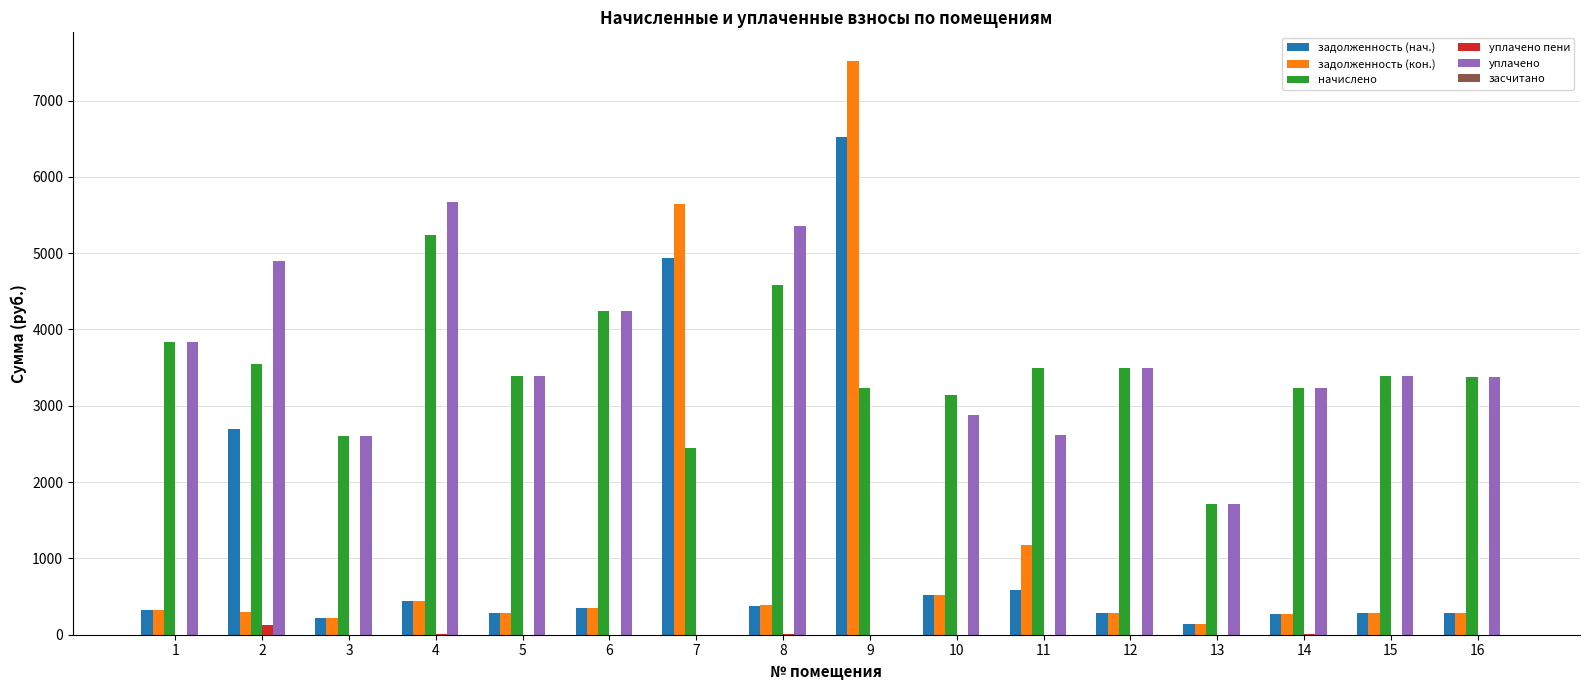

What is the sum of all начислено values?

54970.9